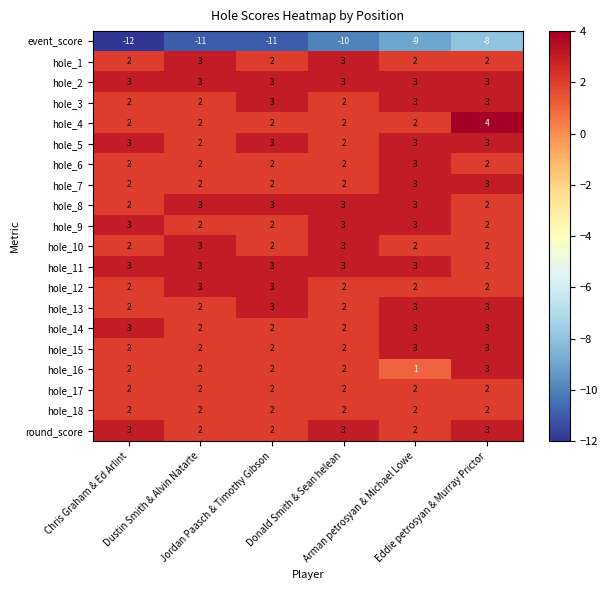

What is the minimum value shown in the chart?

-12